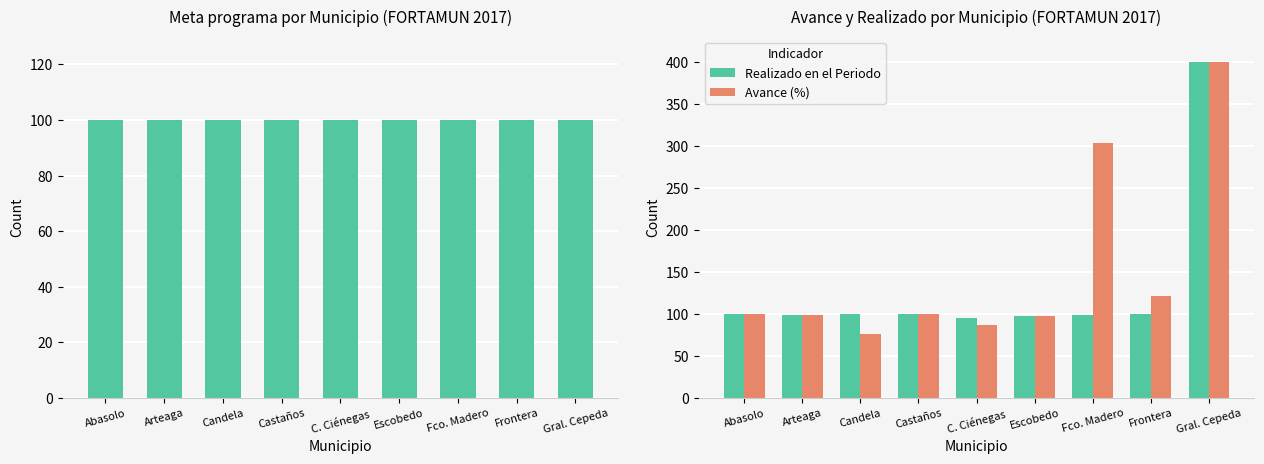

What is the smallest value displayed?

76.4